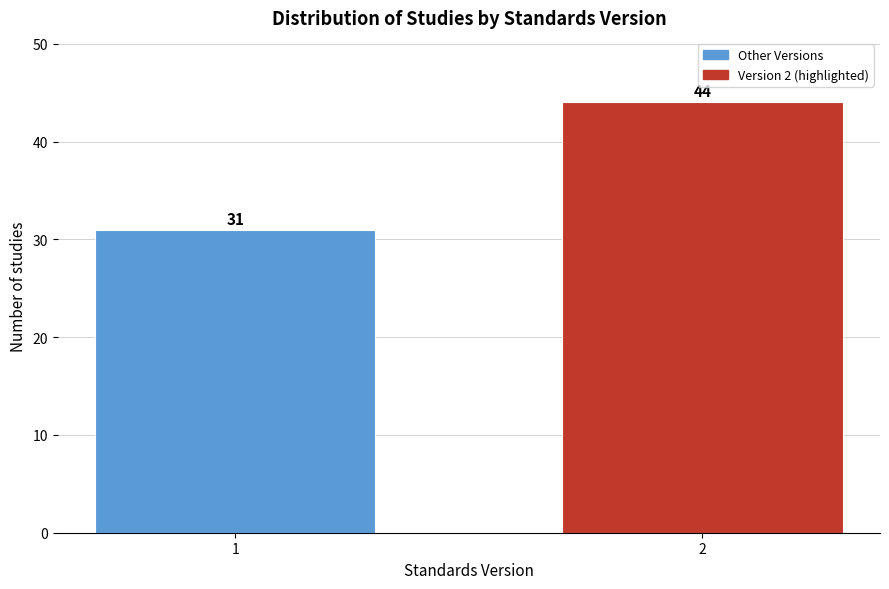

Reading left to right, transcribe all the data shown in this chart.

1=31	2=44